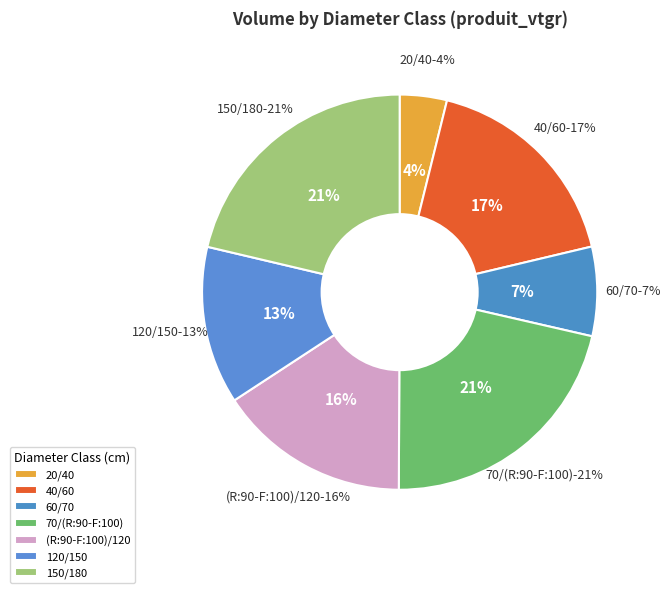

How many segments does this pie chart have?

7